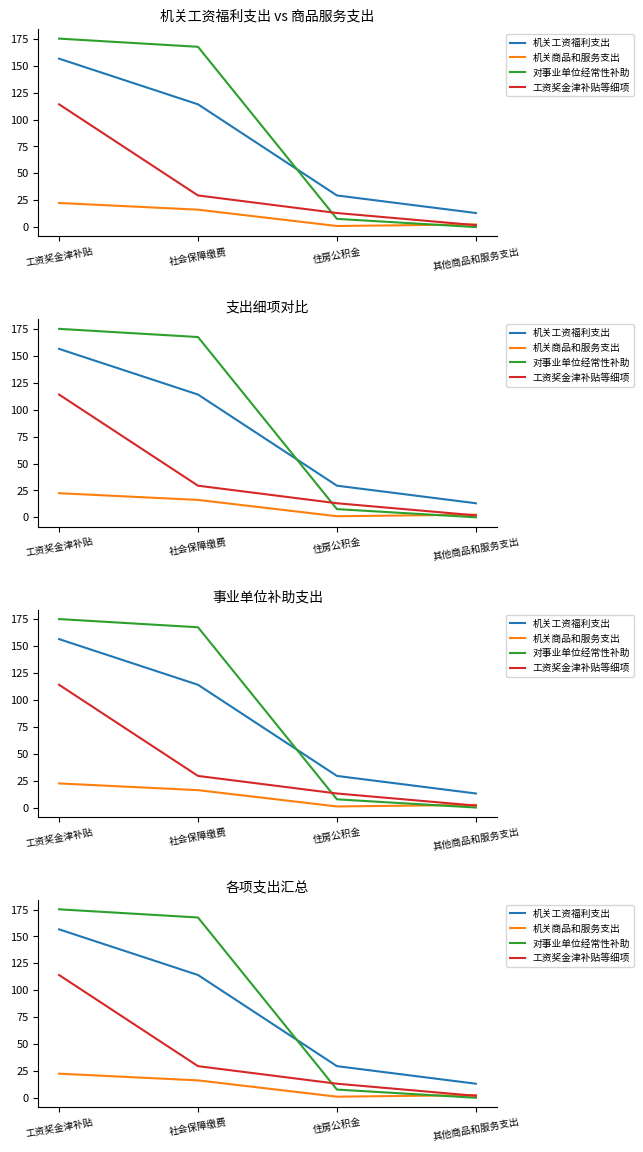

What is the value of the 机关工资福利支出 point at the 4th from the left?

13.1